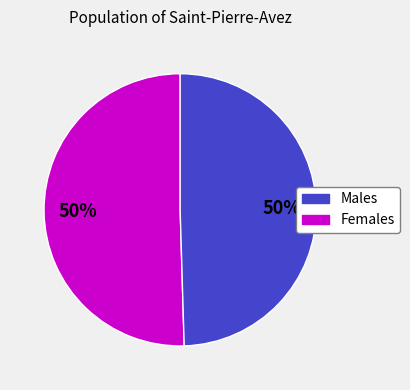

To the nearest percent, what is the average slice percentage?

50%